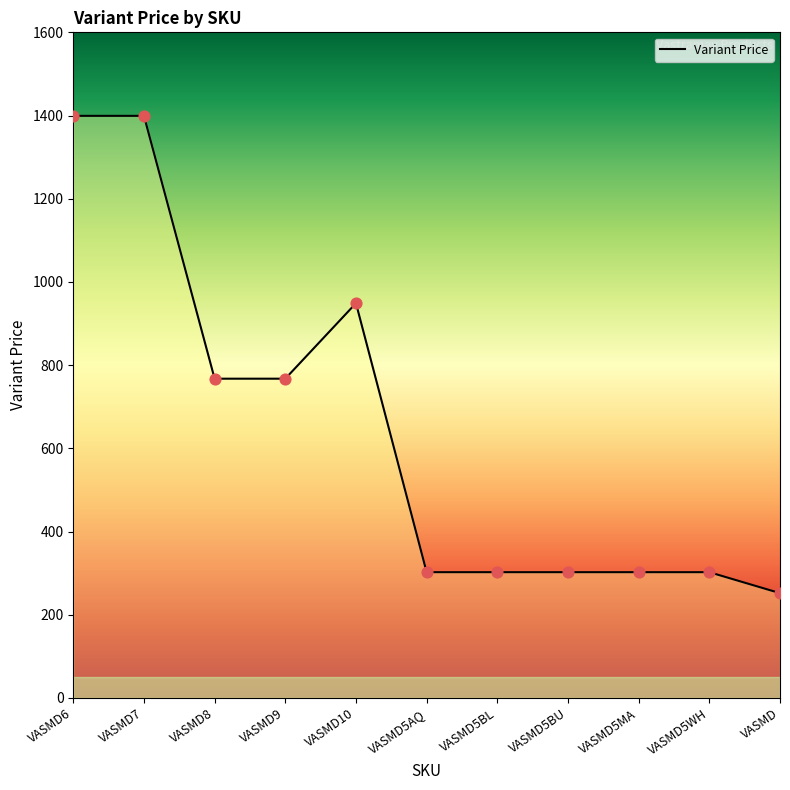

Between VASMD10 and VASMD, which is larger?

VASMD10